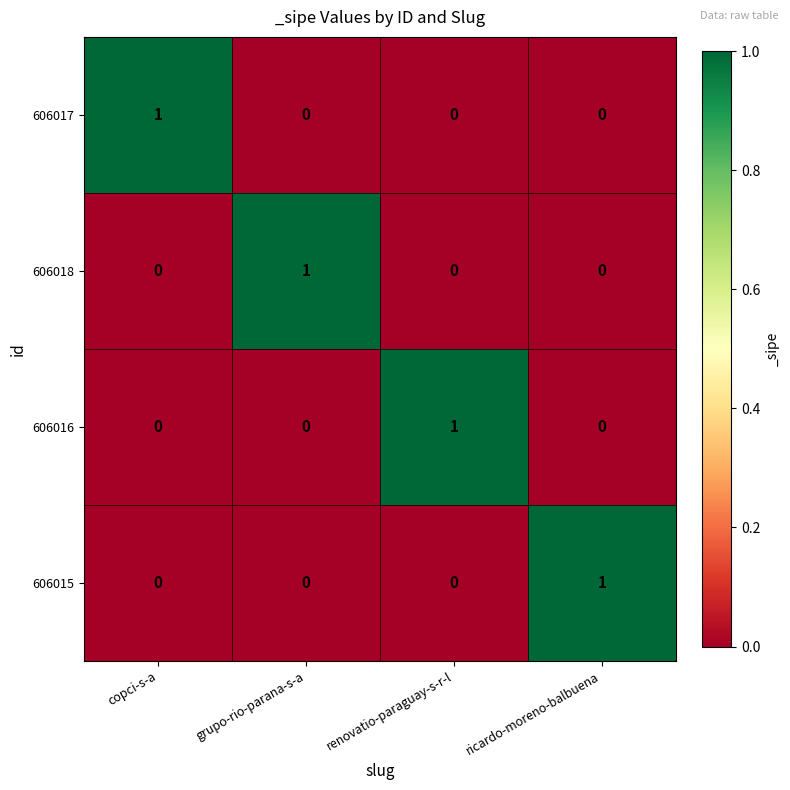

True or false: 606015 has a value of 0 at ricardo-moreno-balbuena.

False